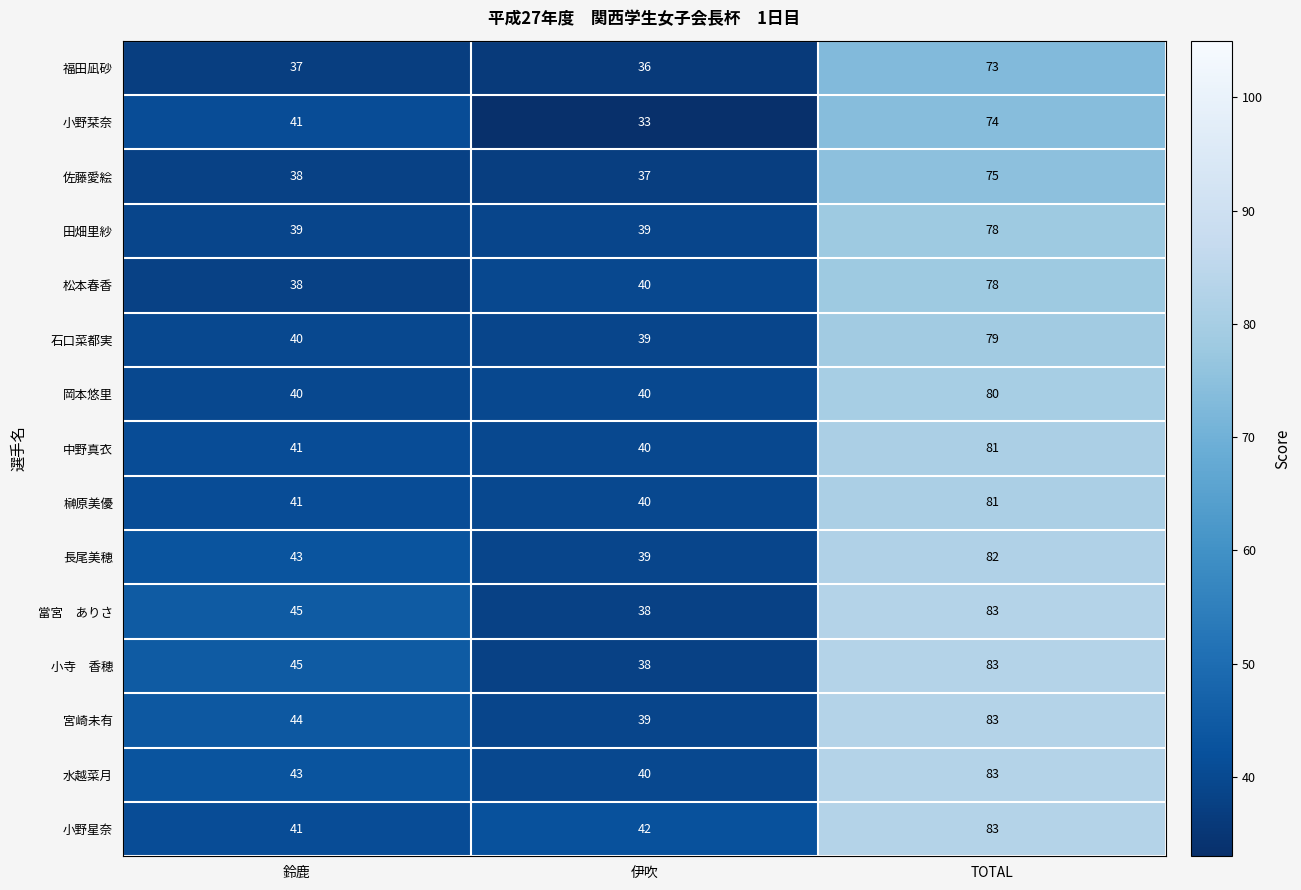

The 小野栞奈 series shows 34 at TOTAL. True or false?

False